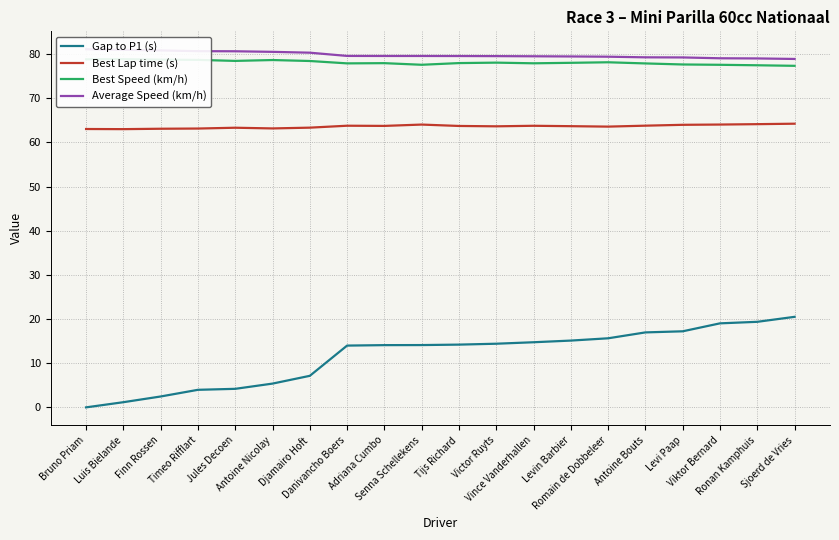

At which category does Best Lap time (s) reach its first local peak?

Jules Decoen